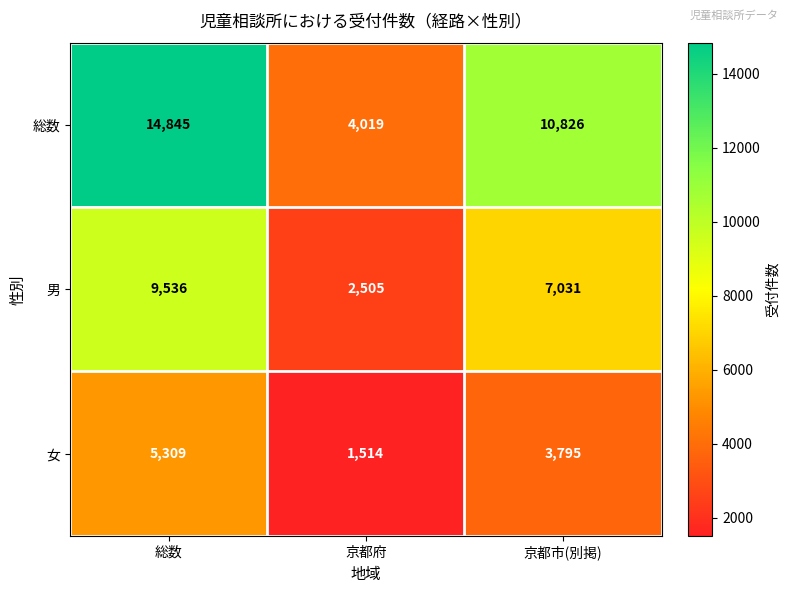

The value of 男 at 京都市(別掲) is 11474. True or false?

False